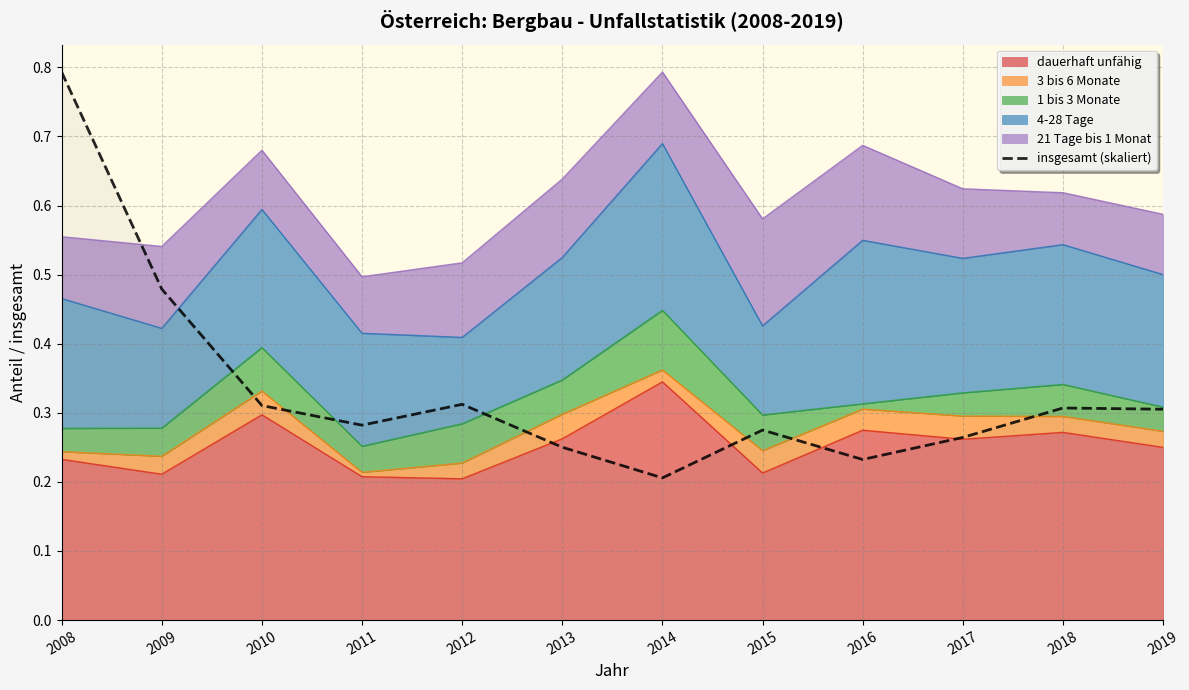

What is the difference between the maximum and minimum values?

0.6